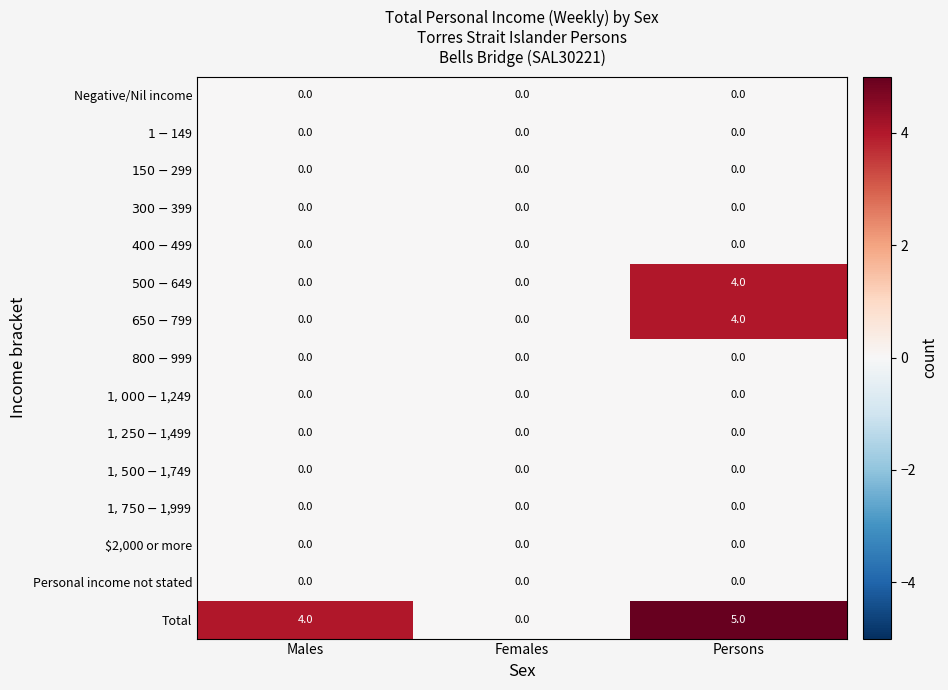

Which series has the largest total across all categories?

Total